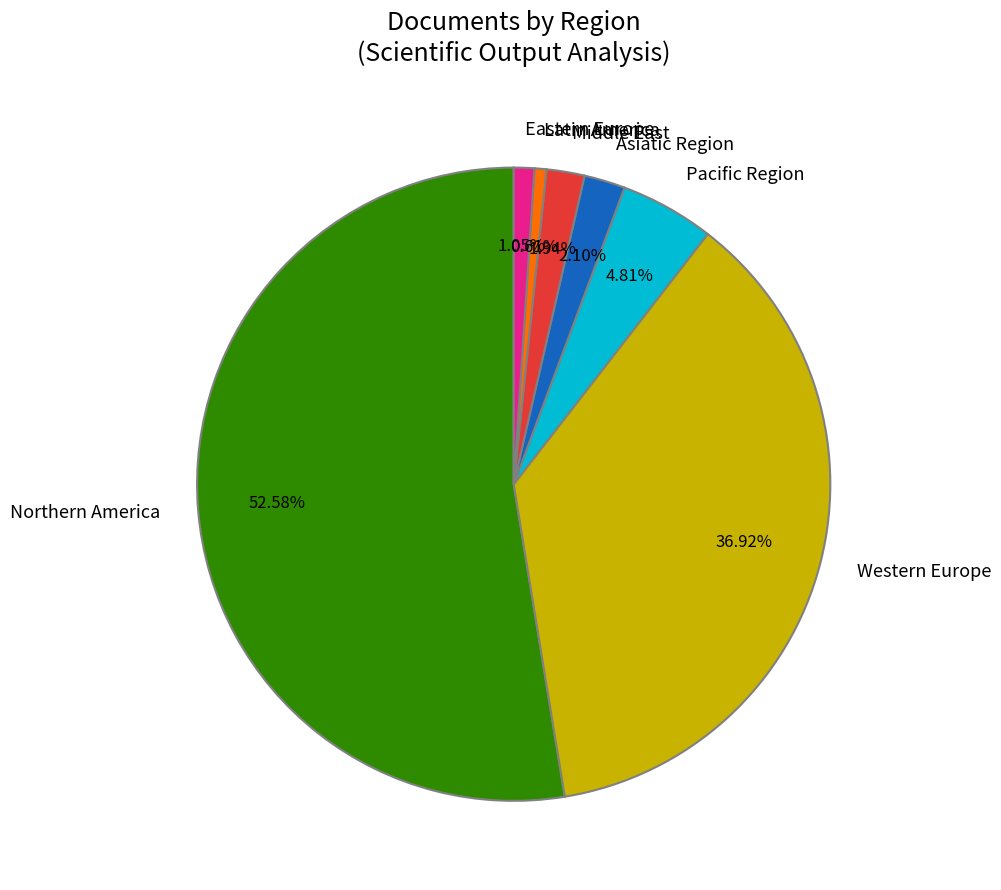

Which slice is the largest?

Northern America